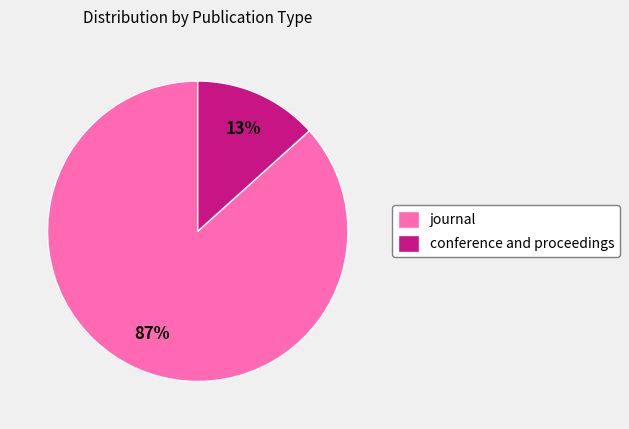

What is the largest slice in the pie chart?

journal